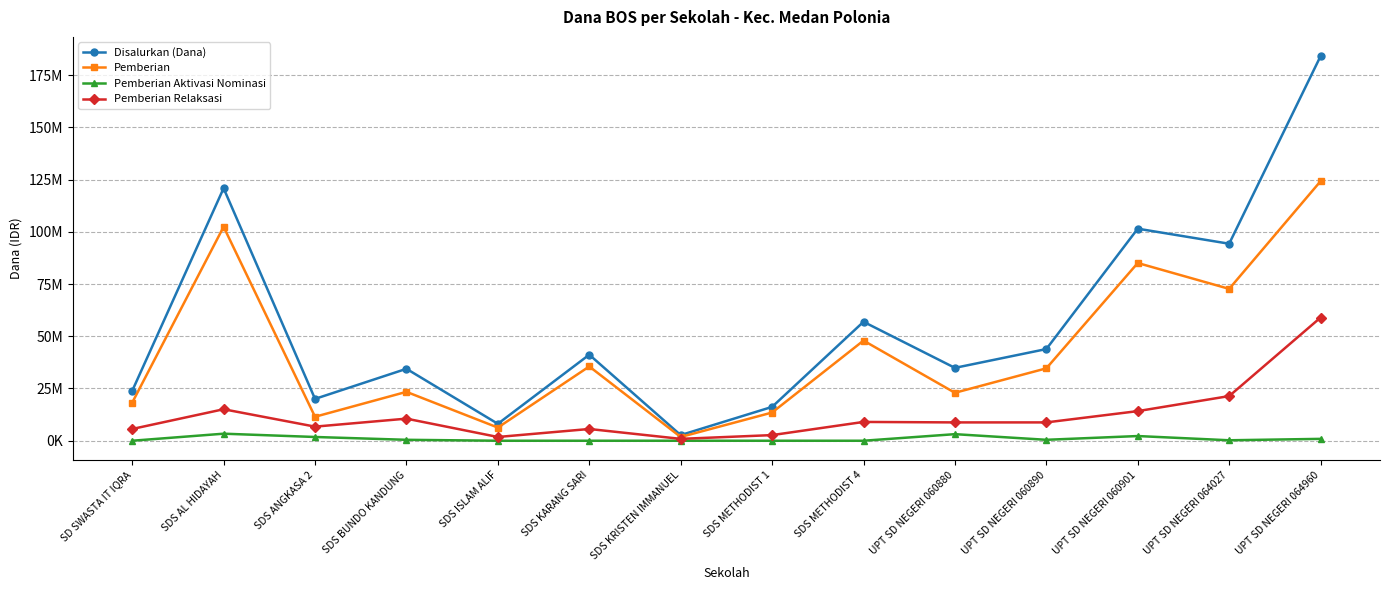

What is the label of the 12th point from the left?

UPT SD NEGERI 060901